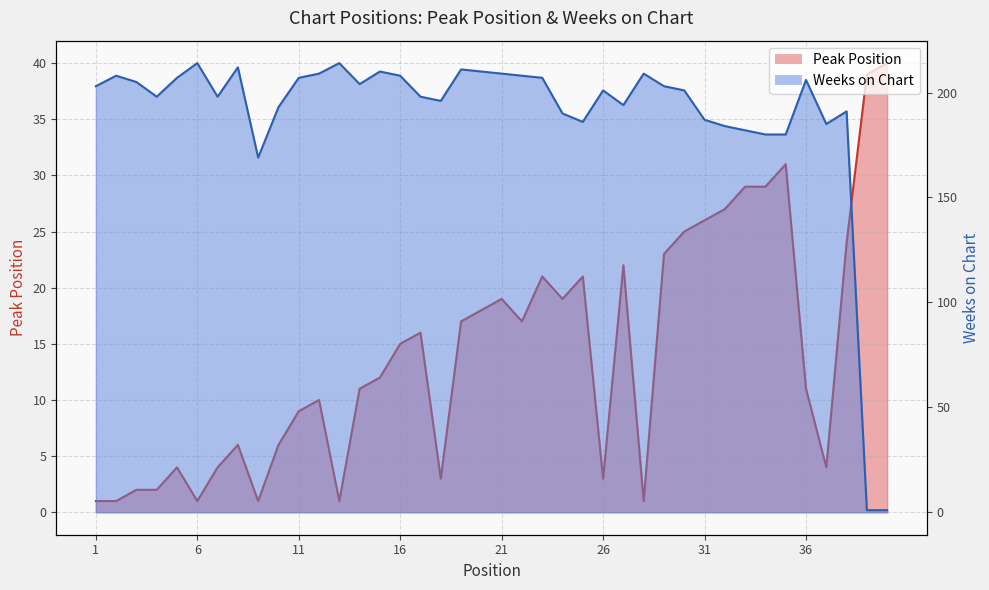

At which category does Weeks on Chart reach its first local valley?

4